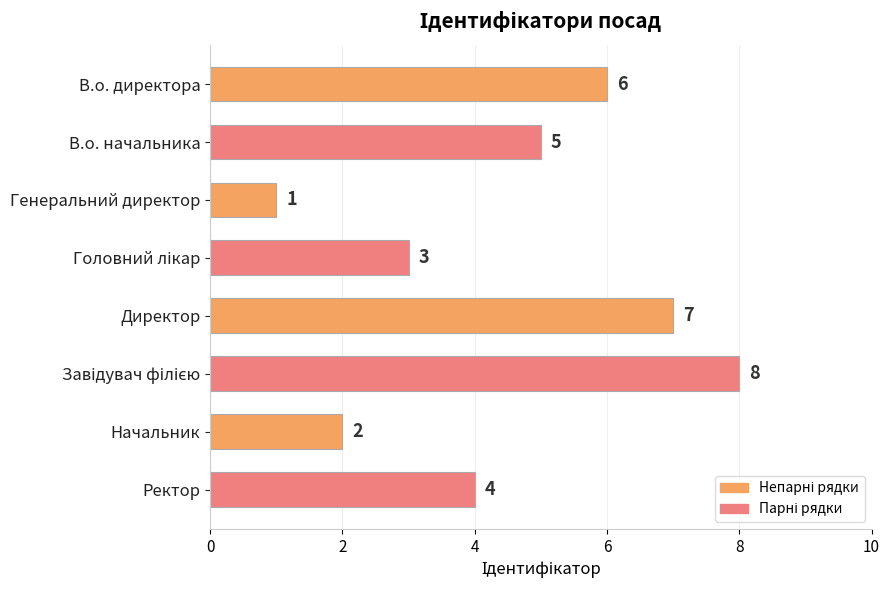

What is the difference between the second highest and minimum values?

6